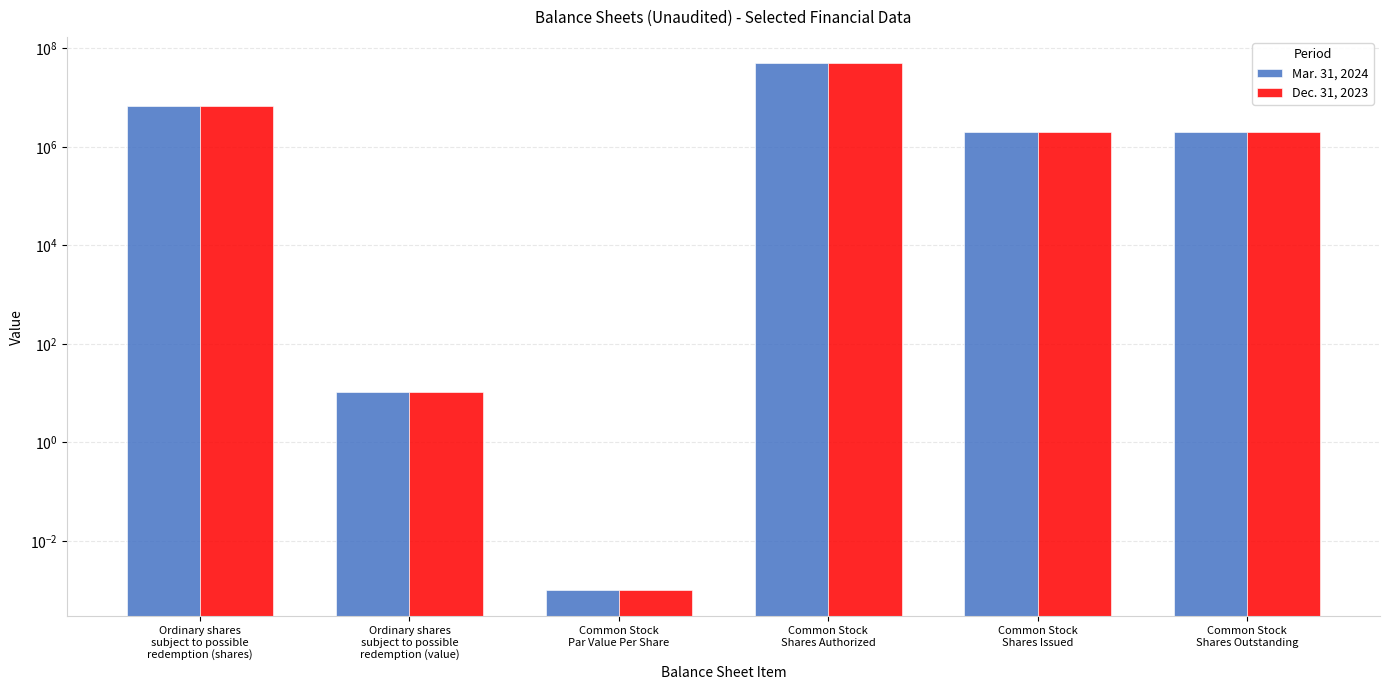

Does the chart contain stacked bars?

No